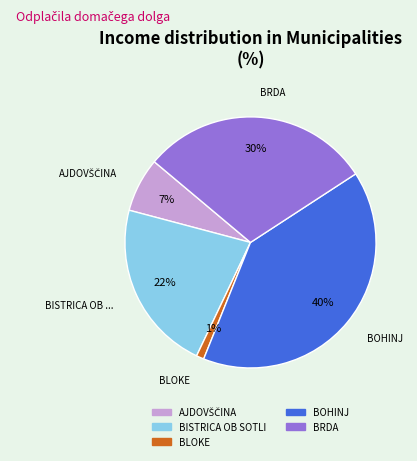

Is there a majority slice in this chart?

No